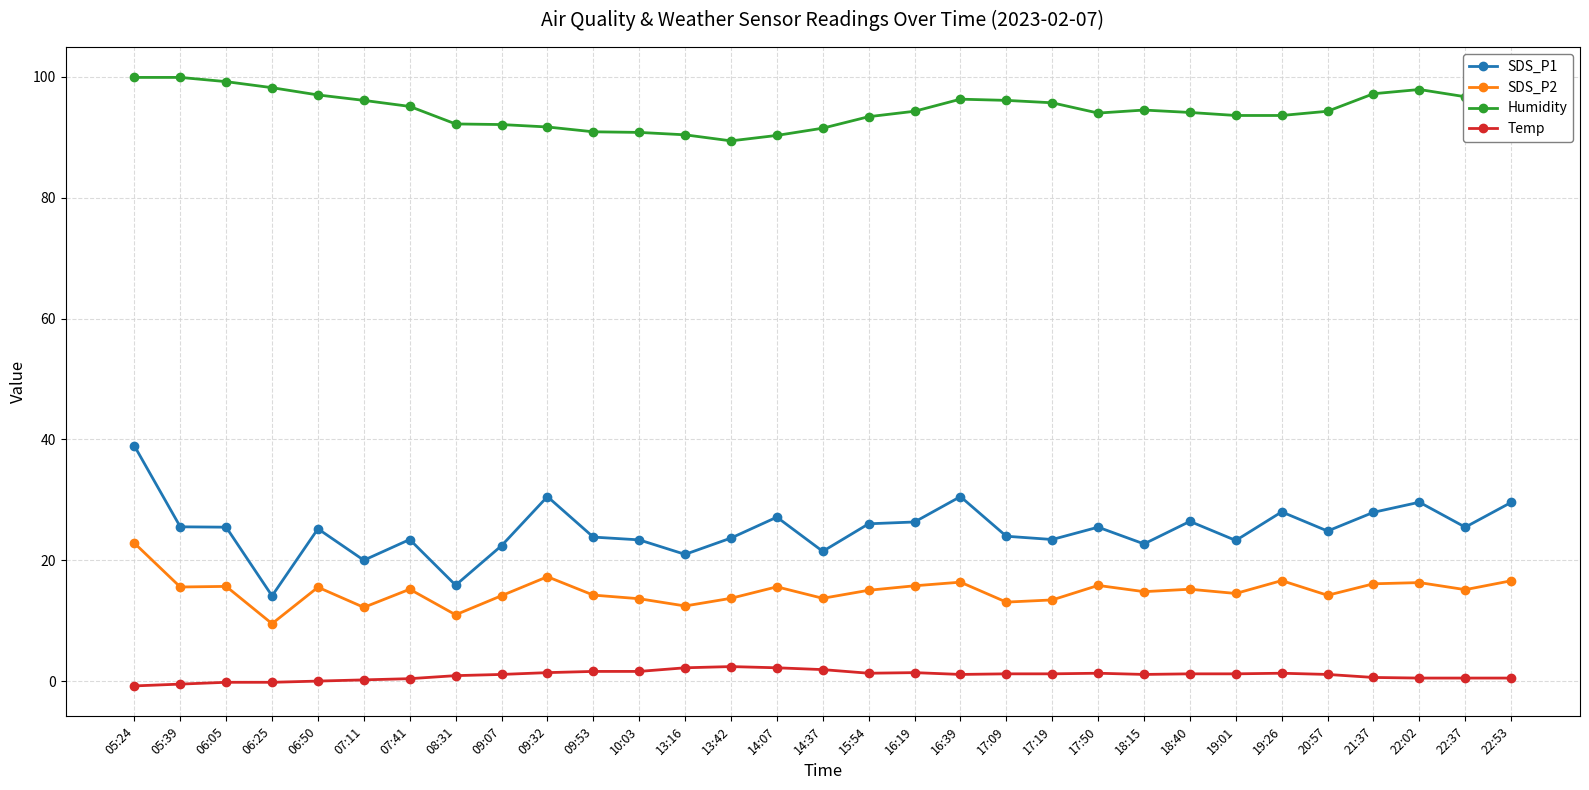

What are all the series names shown in the legend?

SDS_P1, SDS_P2, Humidity, Temp